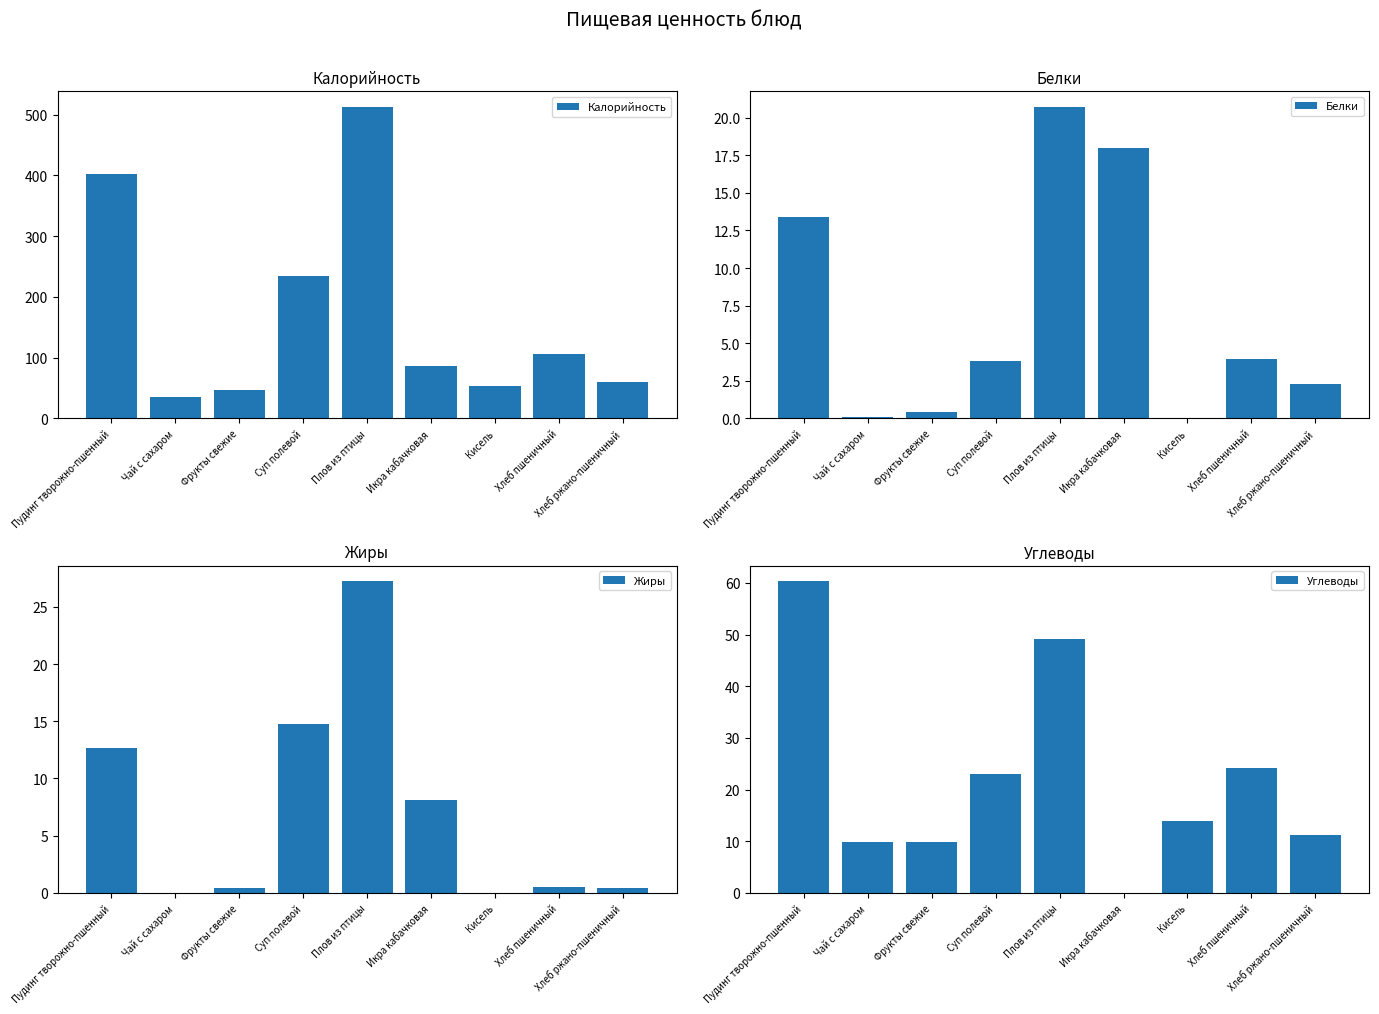

Which category has the lowest value across all series?

Кисель